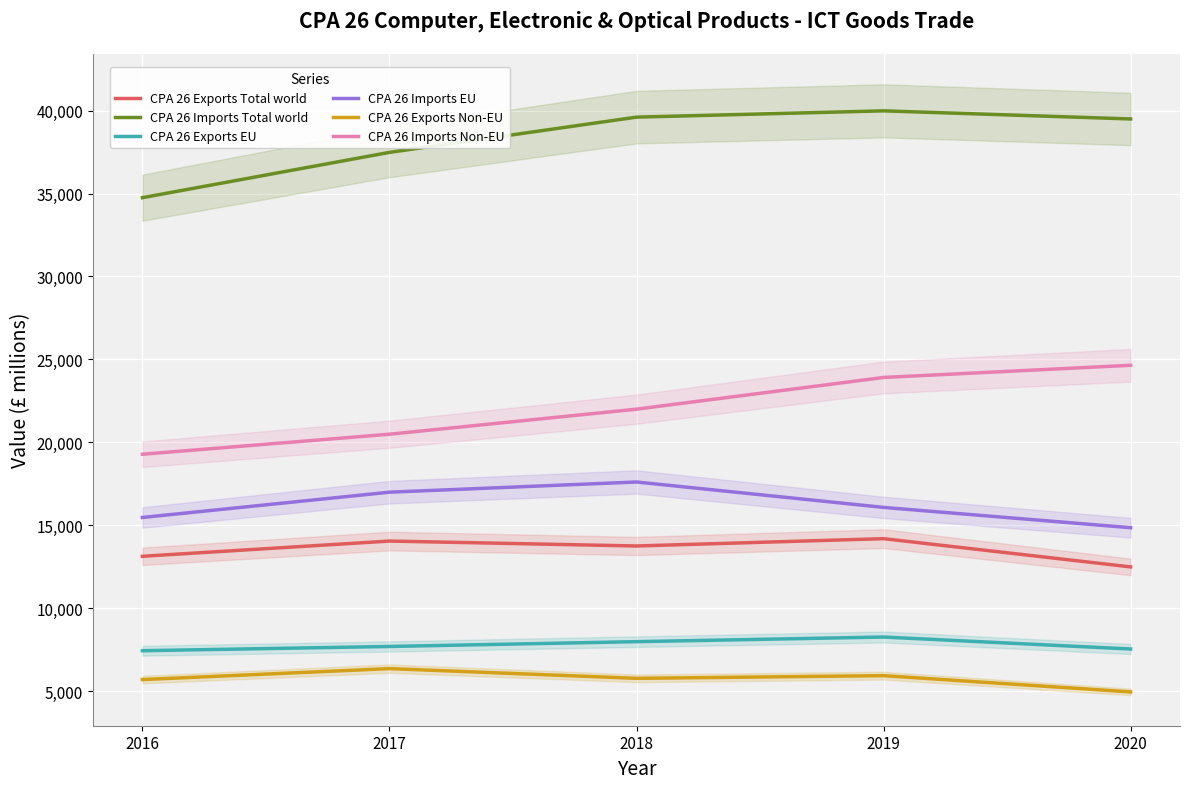

The CPA 26 Imports Total world series shows 26460 at 2018. True or false?

False